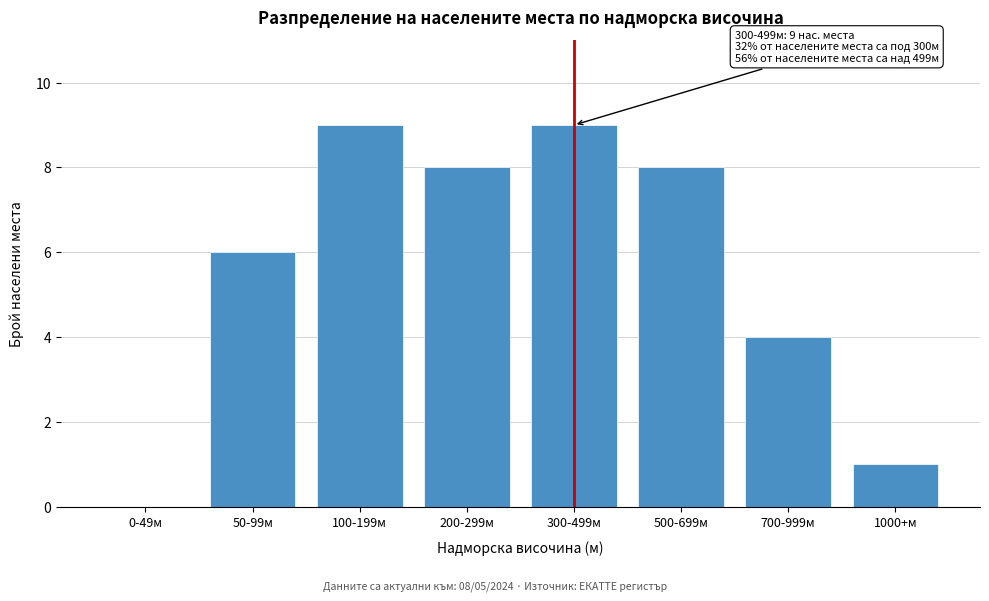

Reading left to right, what are all the values shown in this chart?

0-49м=0	50-99м=6	100-199м=9	200-299м=8	300-499м=9	500-699м=8	700-999м=4	1000+м=1